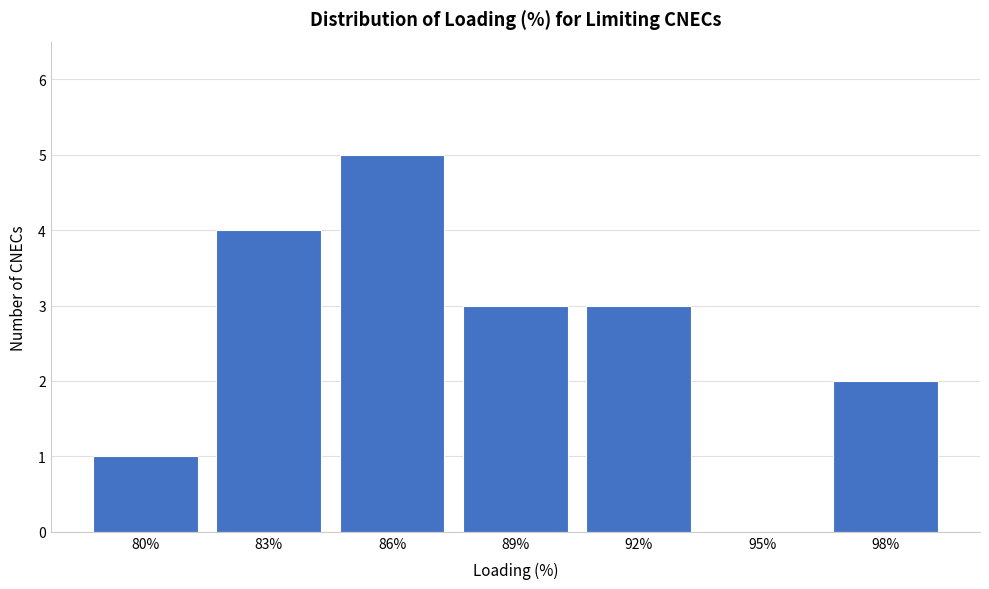

Reading left to right, transcribe all the data shown in this chart.

80%=1	83%=4	86%=5	89%=3	92%=3	95%=0	98%=2